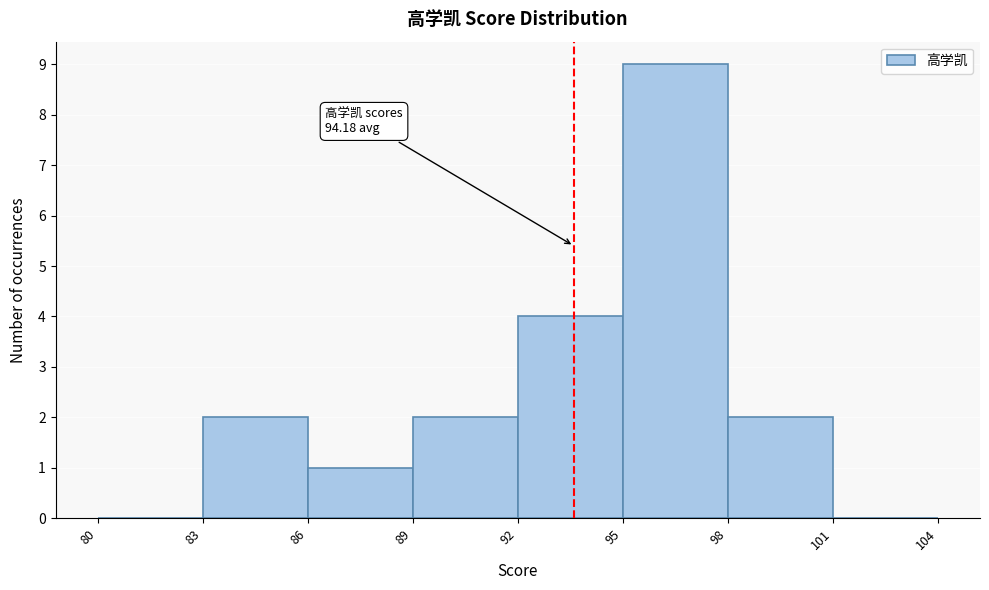

Which range on the x-axis has the tallest bar?

95 to 98